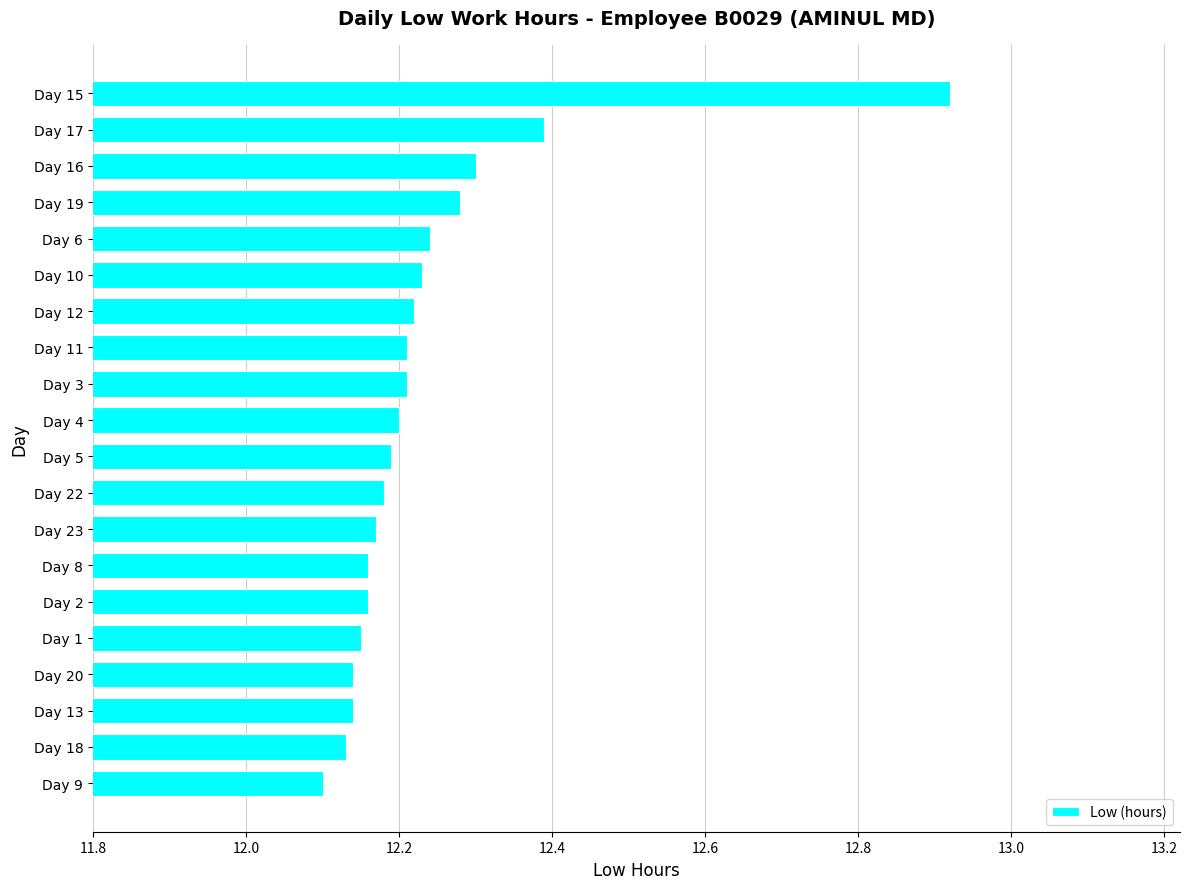

The value at Day 13 is 12.1. True or false?

True